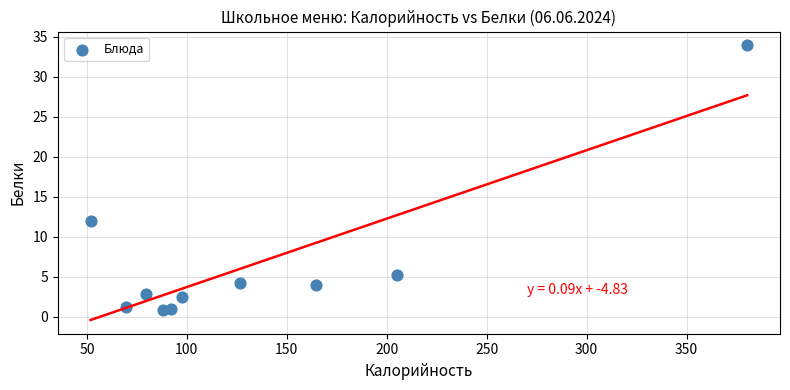

What is the average X value?

135.5